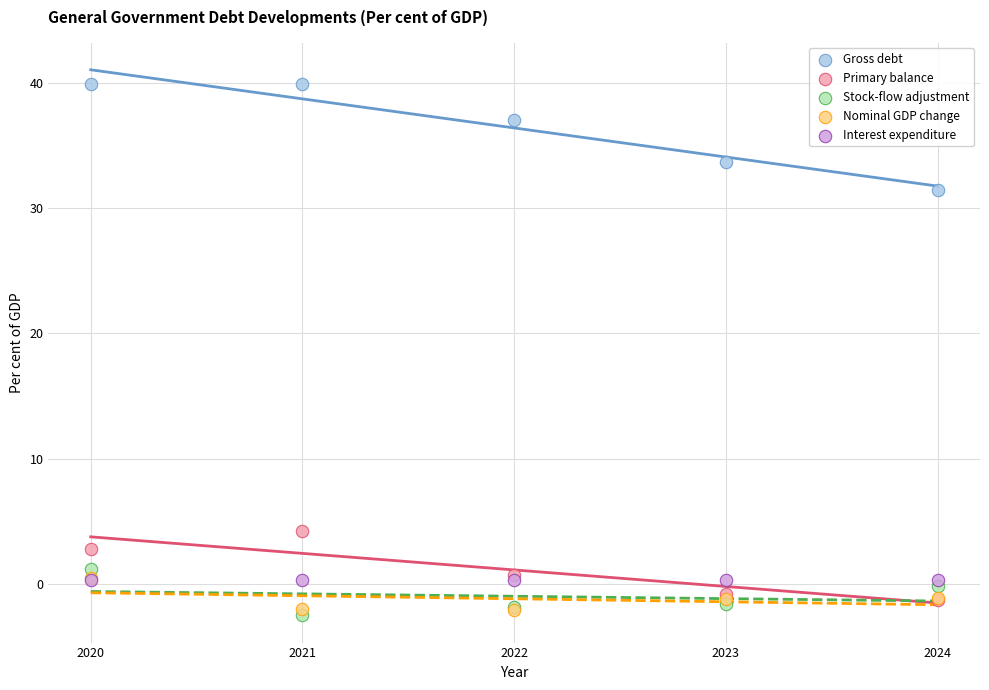

In the Gross debt series, what Y value is closest to 35?

33.7